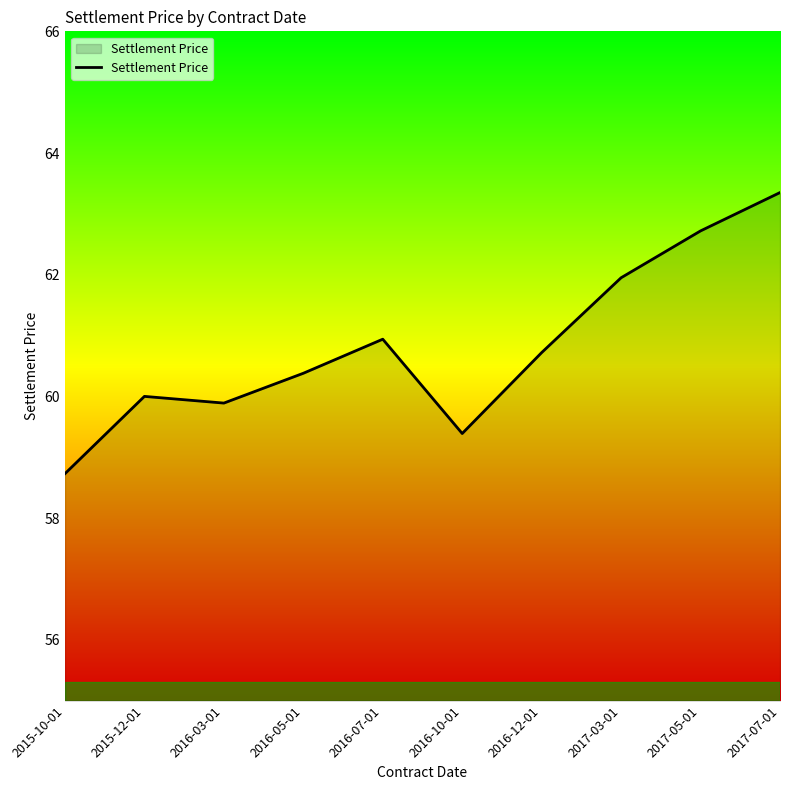

How many lines are shown in the chart?

1